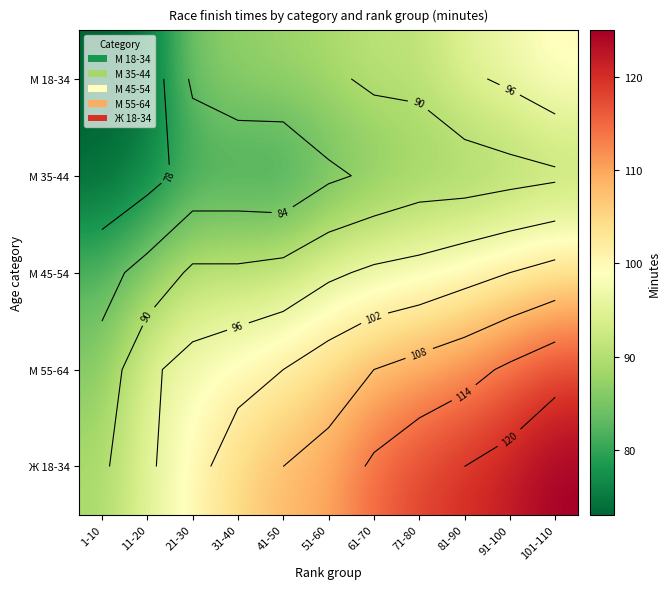

The value of М 45-54 at 51-60 is 95. True or false?

True